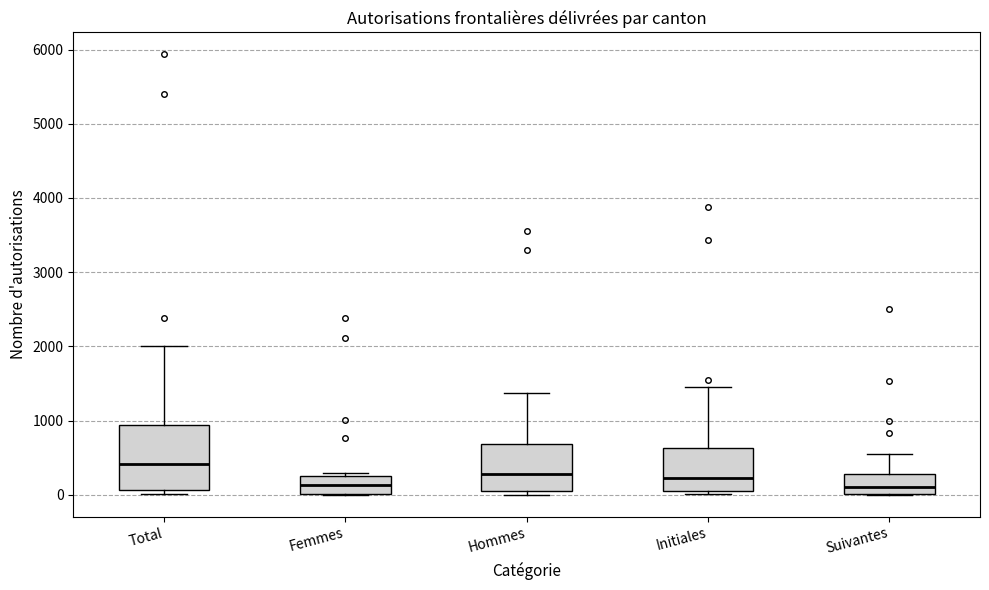

Reading left to right, transcribe this box plot: for each box, give where its median line is, the range the box spans, and where its two whiskers end, as read against the y-axis. The values are not printed on the chart, so give them approximately, as read against the axis.

Total: median 400, box 100 to 900, whiskers 0 to 2000
Femmes: median 100, box 0 to 300, whiskers 0 to 300 (just above the box's upper edge)
Hommes: median 300, box 0 to 700, whiskers 0 (just below the box's lower edge) to 1400
Initiales: median 200, box 0 to 600, whiskers 0 (just below the box's lower edge) to 1500
Suivantes: median 100, box 0 to 300, whiskers 0 to 500